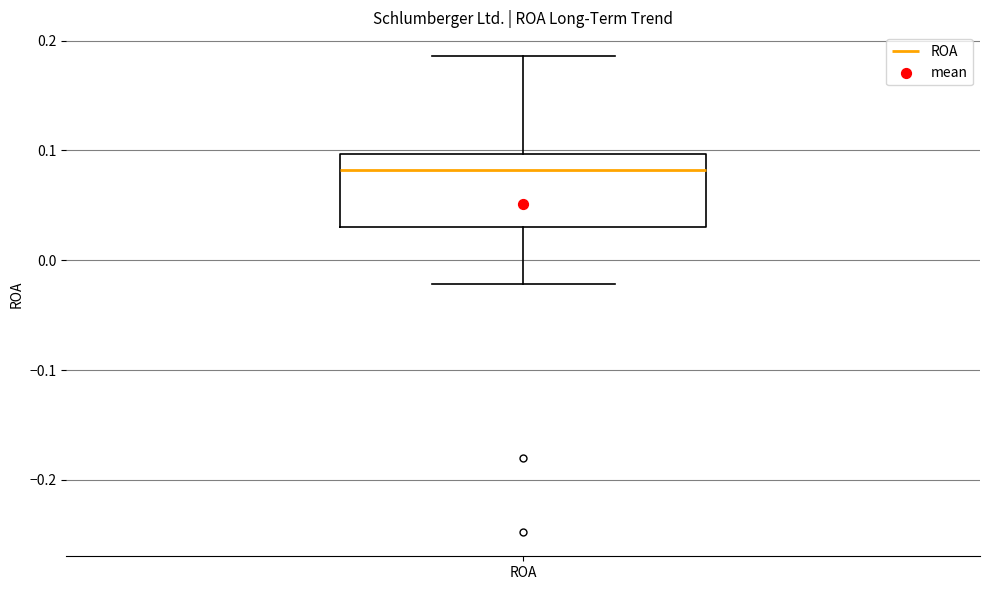

Transcribe this box plot: give where the median line is, the range the box spans, and where the two whiskers end, as read against the y-axis. The values are not printed on the chart, so give them approximately, as read against the axis.

median 0.08, box 0.03 to 0.10, whiskers -0.02 to 0.19